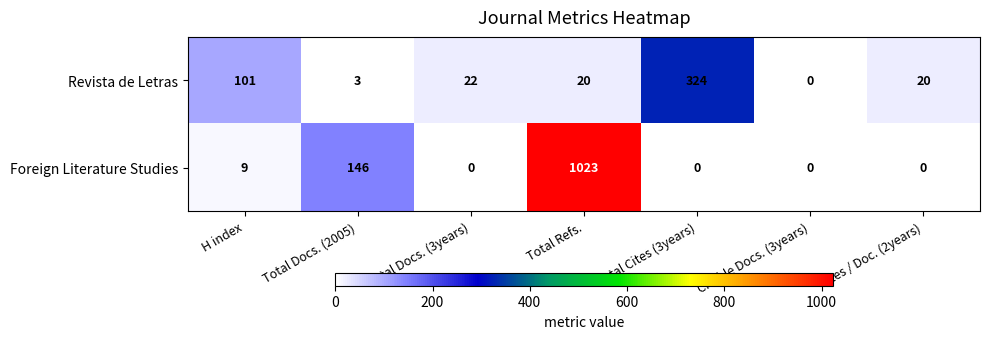

What is the greatest value displayed?

1023